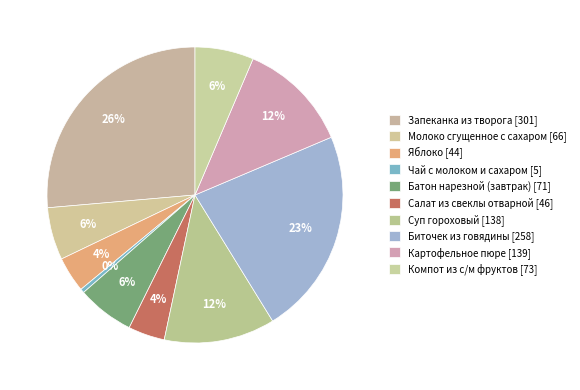

Is it true that Компот из с/м фруктов is 1% of the pie?

False